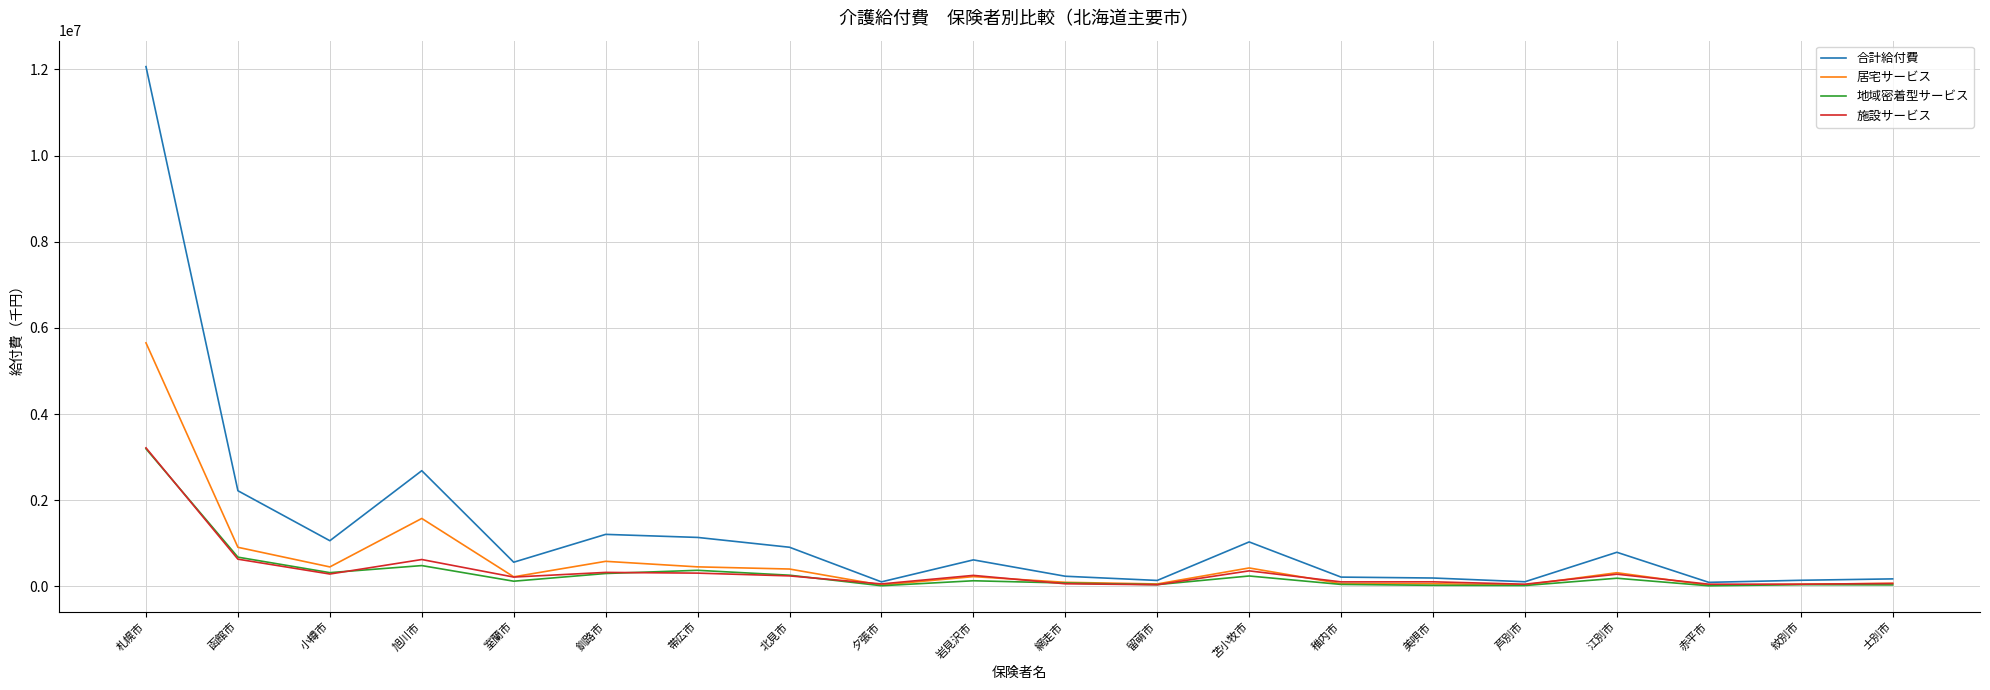

Count the number of data series in this chart.

4